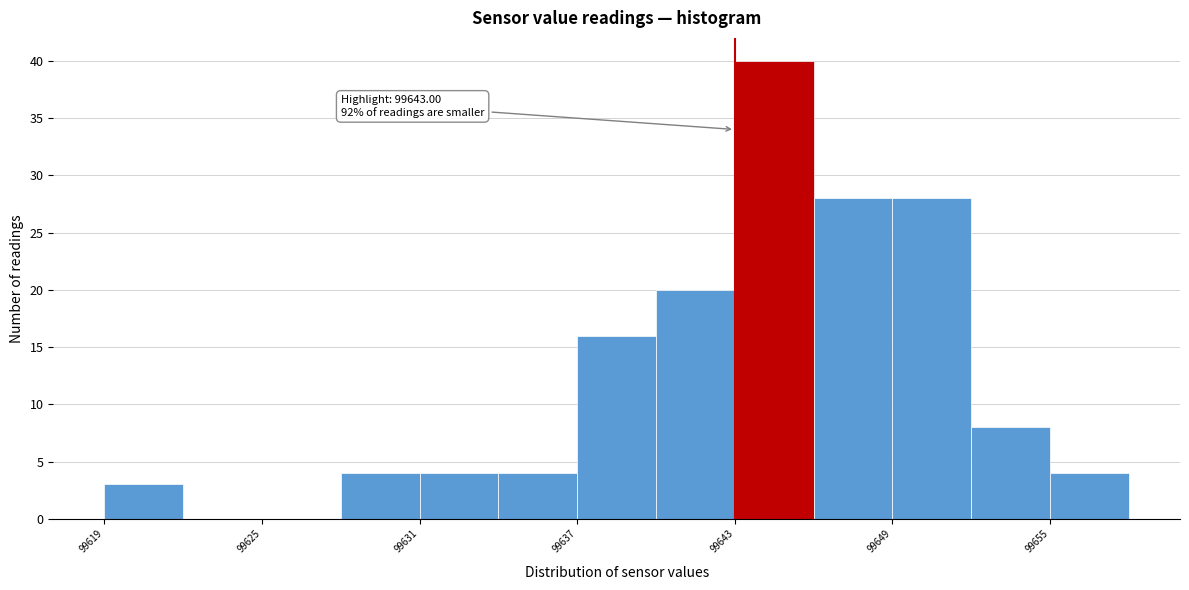

Around what value on the x-axis is the tallest bar? Give the approximate position of its centre, as read against the axis.

99645